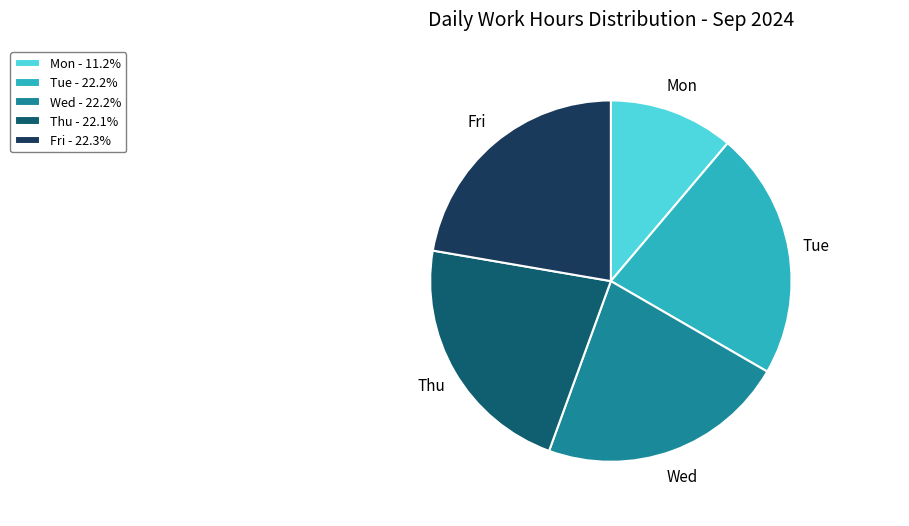

Count the number of slices in the pie.

5